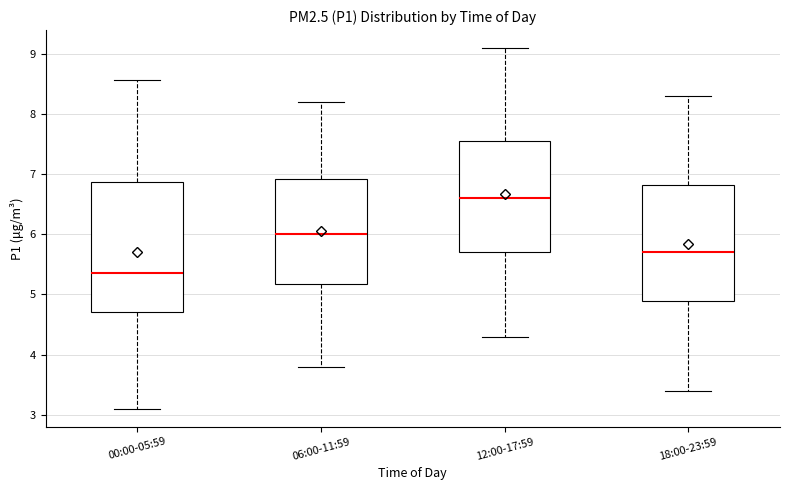

Where is the lower edge of the box for 00:00-05:59 on the y-axis? The values are not printed on the chart, so give them approximately, as read against the axis.

4.7